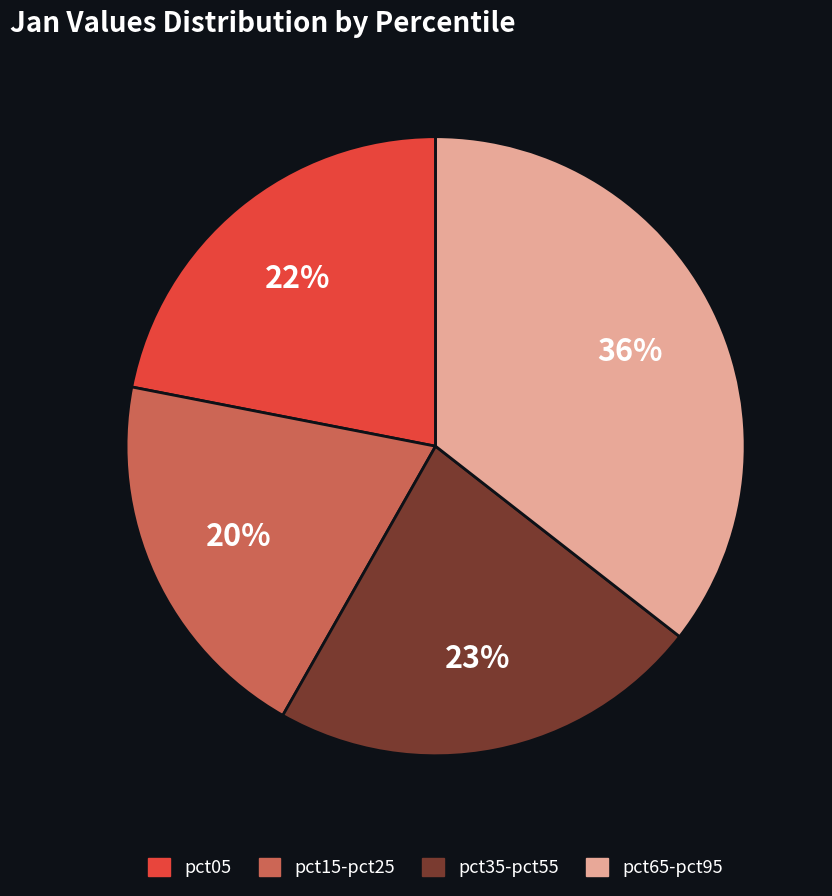

Count the number of slices in the pie.

4